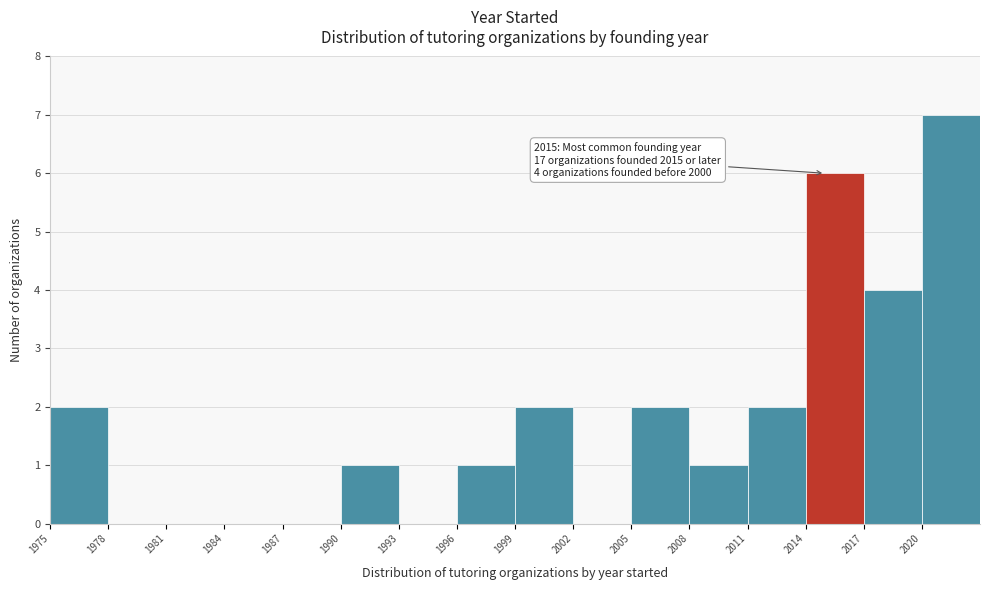

Which range on the x-axis has the tallest bar?

2020 to 2023